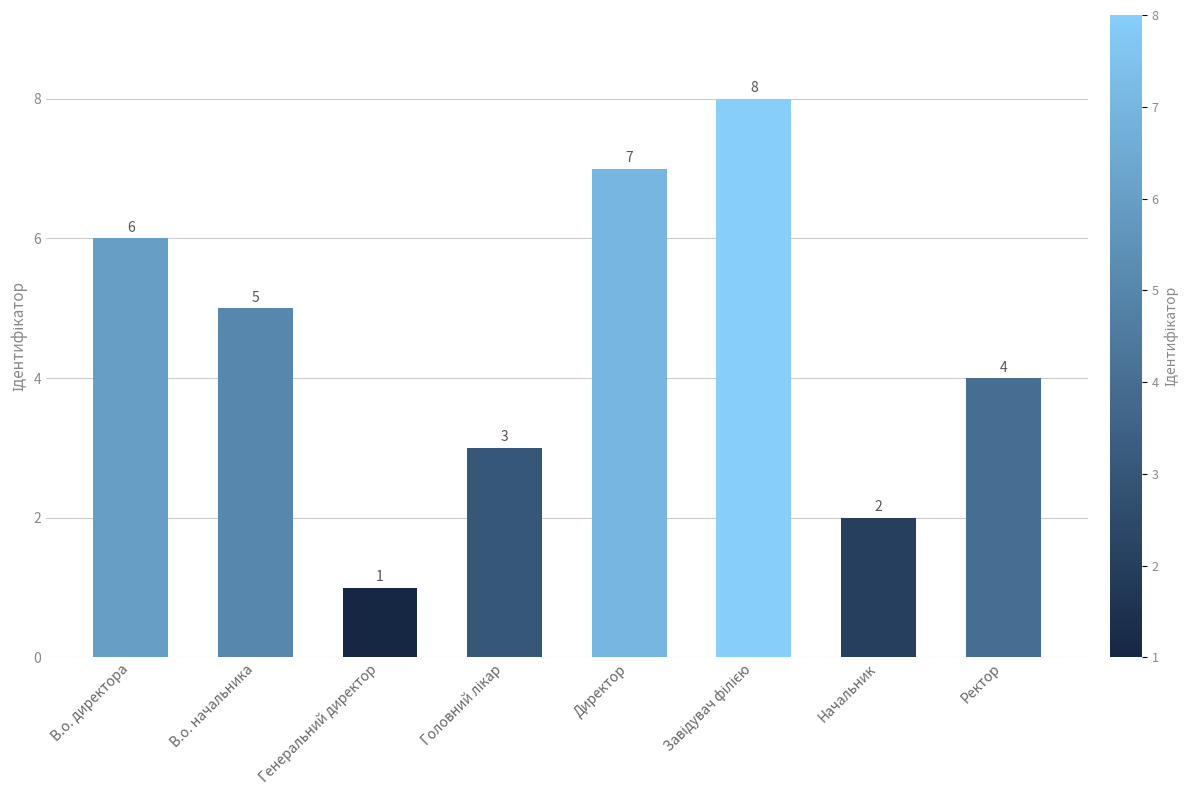

Which category has the lowest value across all series?

Генеральний директор